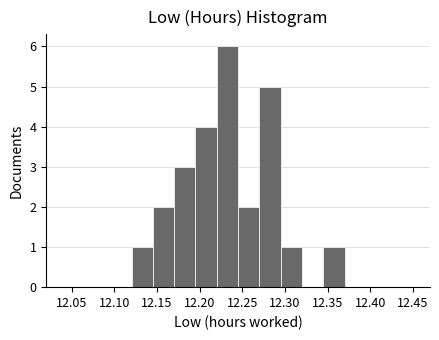

Which range on the x-axis has the tallest bar?

12.220 to 12.245